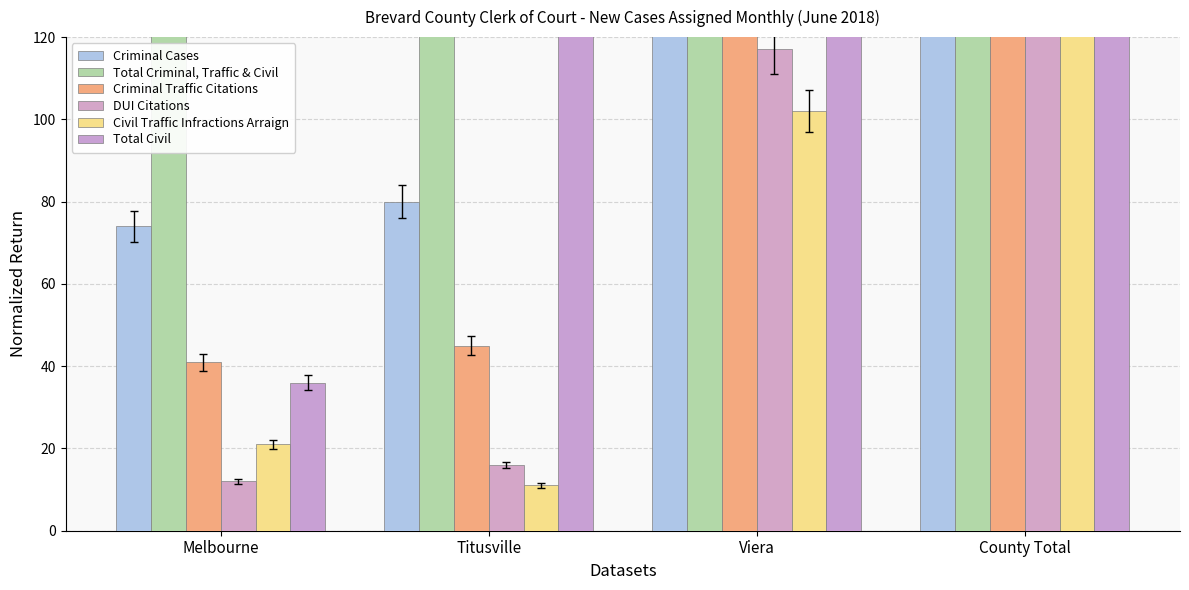

What is the label of the 3rd bar from the left?

Viera